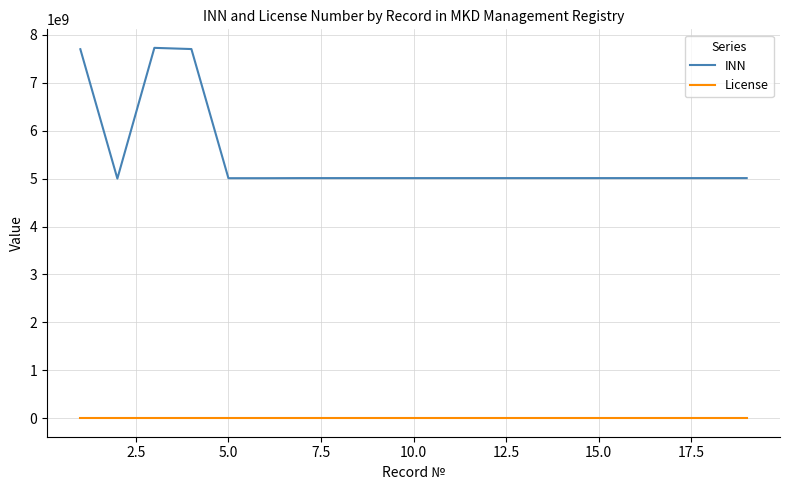

Which series has the largest total across all categories?

INN